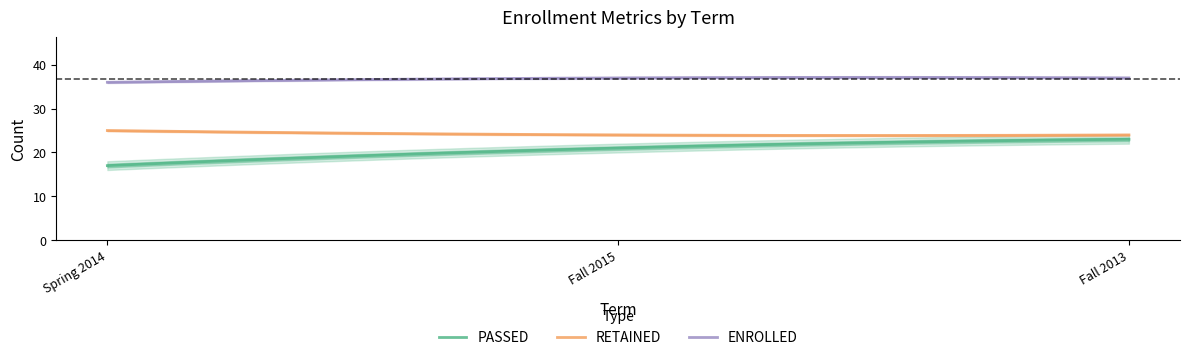

What is the label of the 3rd point from the right?

Spring 2014